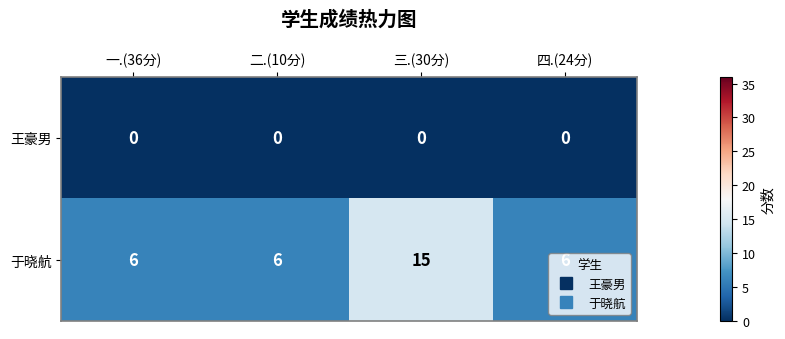

What value does the 于晓航 series have at 三.(30分)?

15